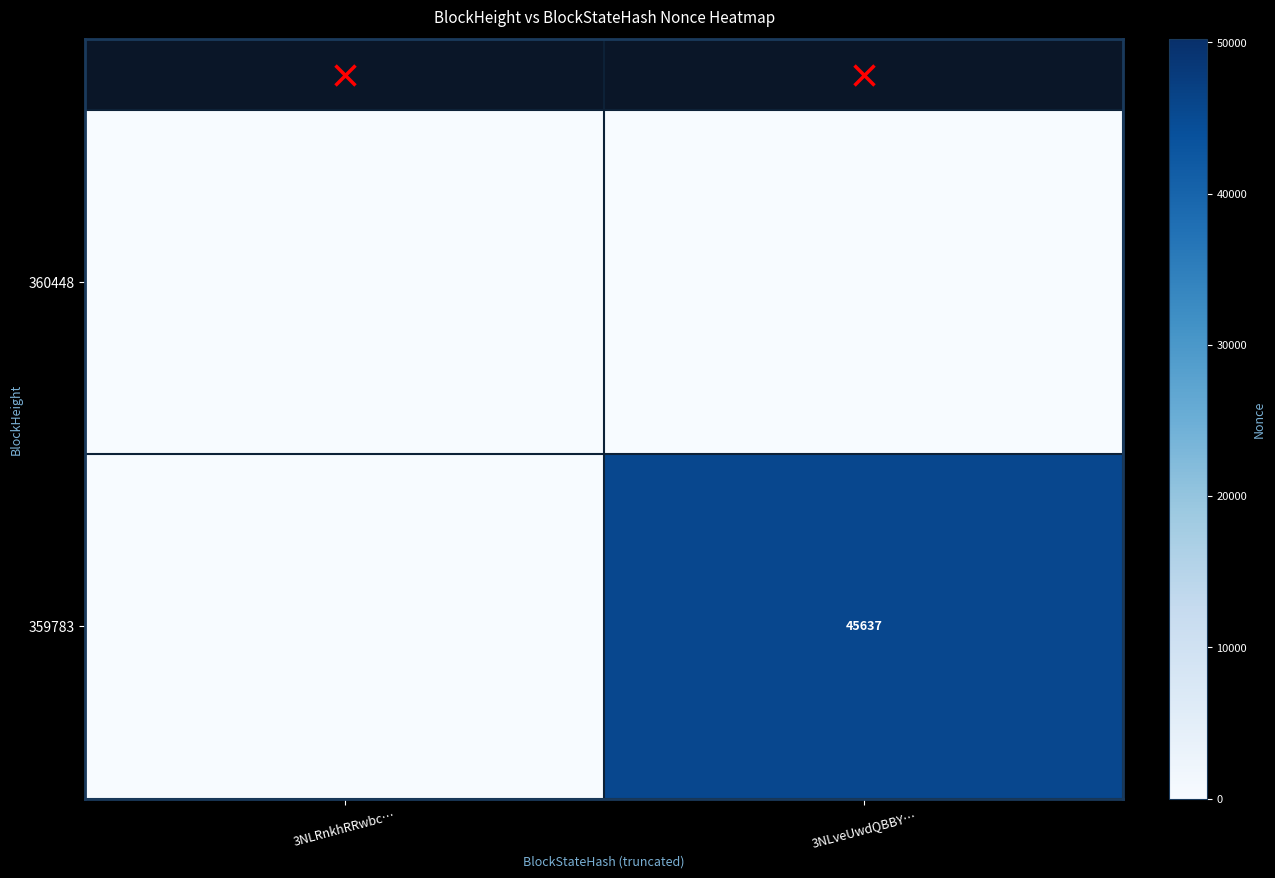

Which series changed the most between 3NLRnkhRRwbc… and 3NLveUwdQBBY…?

359783